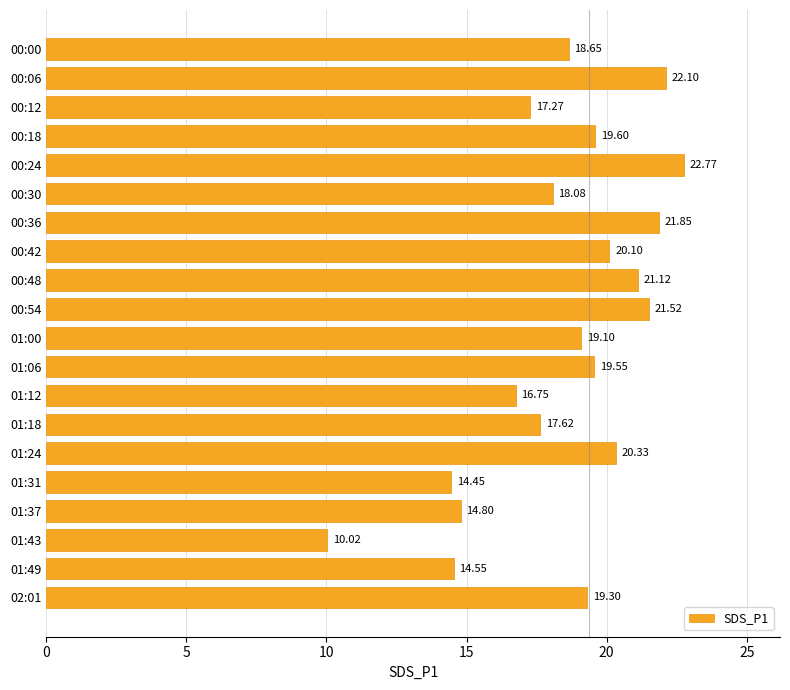

Where is the data nearest to the value 16?

01:12